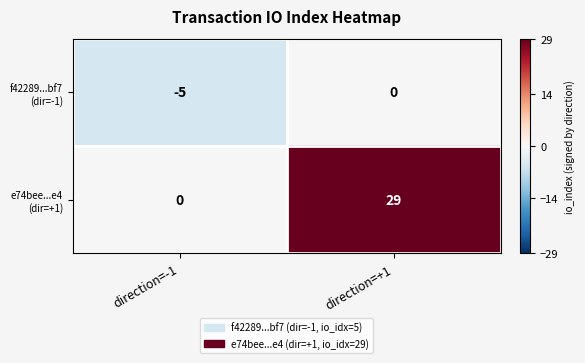

What is the difference between the highest and lowest values at direction=-1?

5